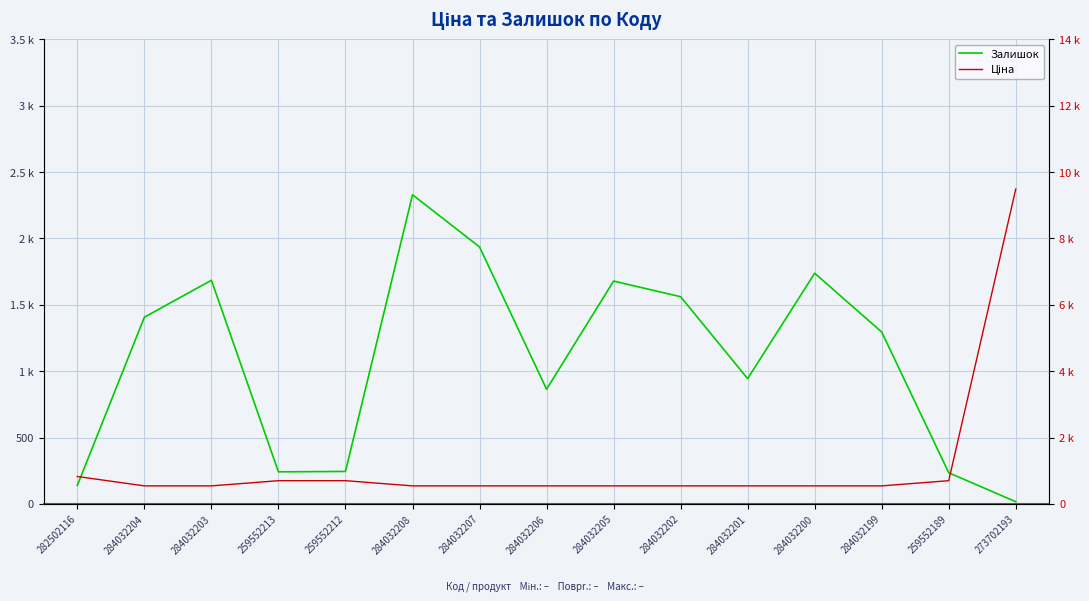

Between 282502116 and 259552212, which is larger?

259552212